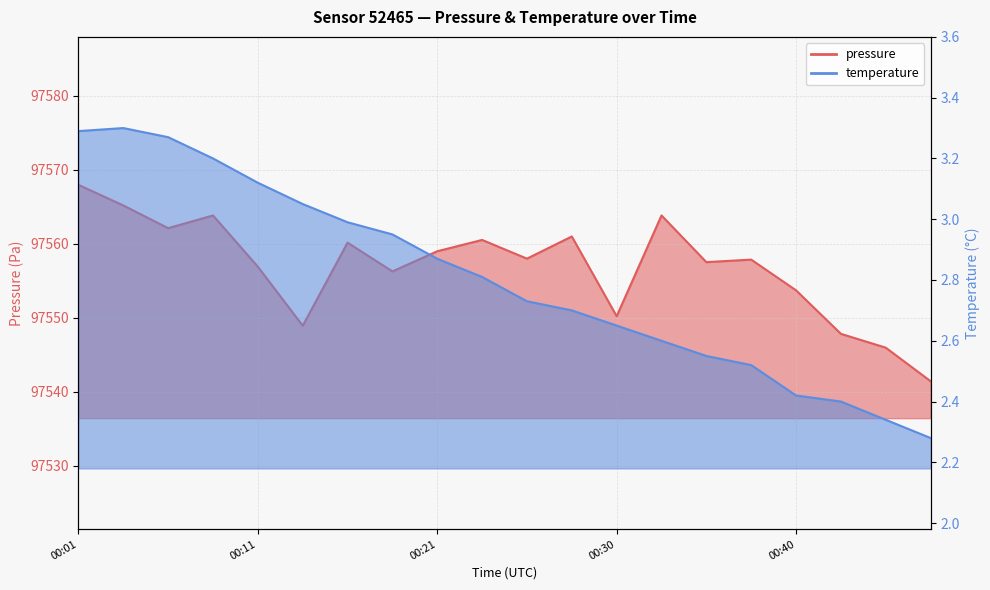

True or false: pressure has more than 1 points higher than both neighbors.

True